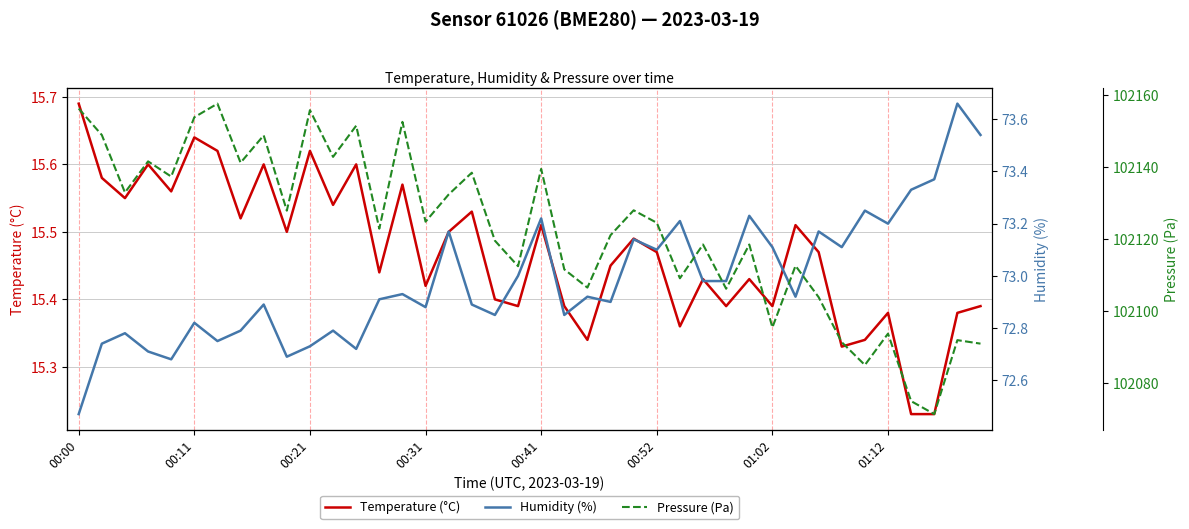

True or false: Temperature (°C) and Humidity (%) cross at least once.

False